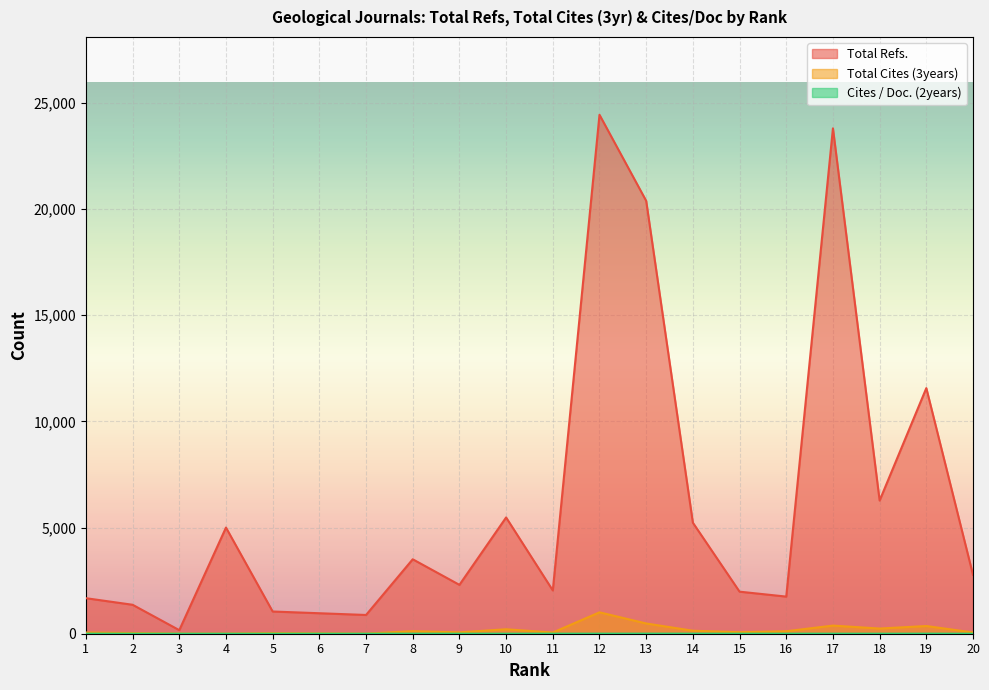

At which label does Total Refs. reach its minimum?

3